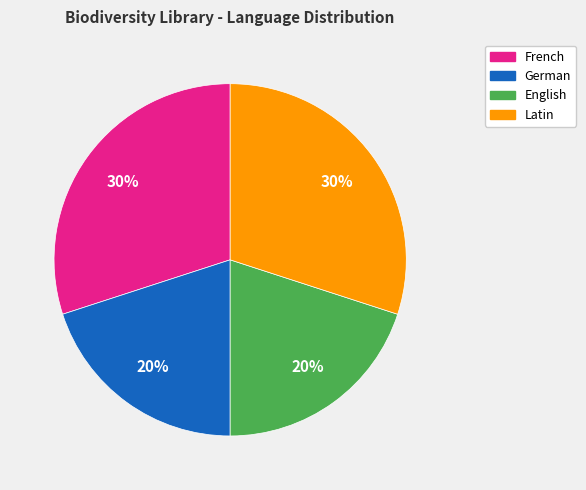

Do Latin and French together represent more than half of the pie?

Yes